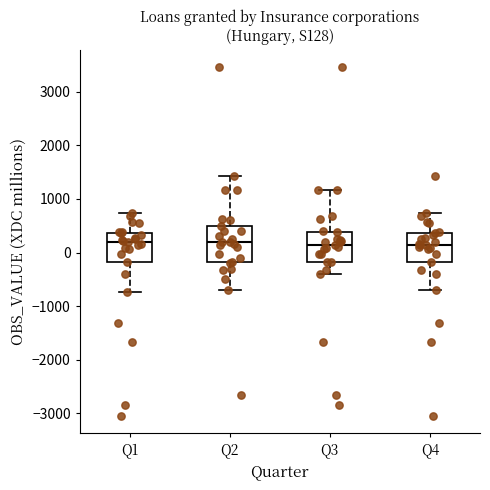

Where is the lower edge of the box for Q1 on the y-axis? The values are not printed on the chart, so give them approximately, as read against the axis.

-200